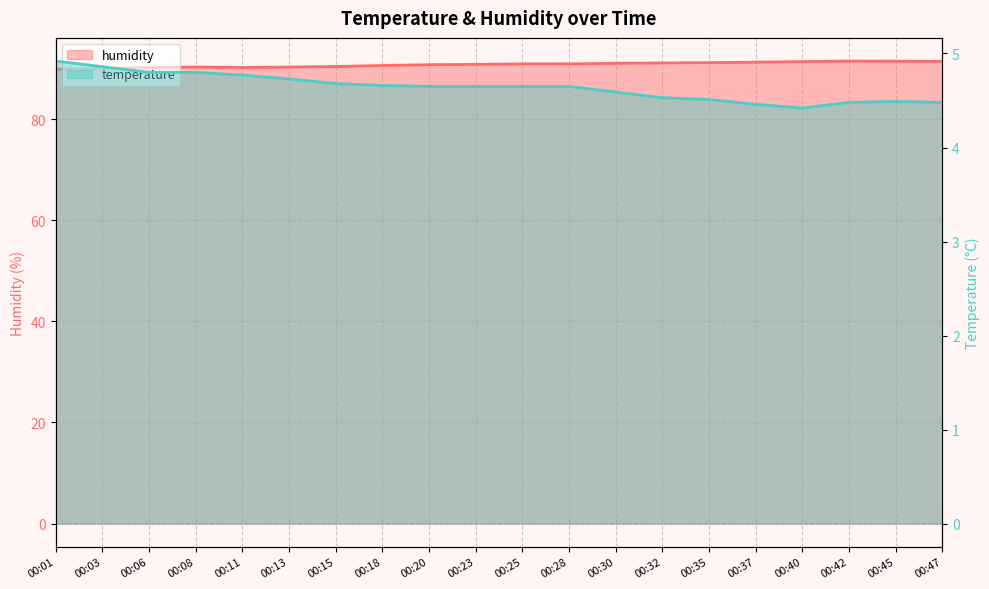

Count the number of categories in the chart.

20